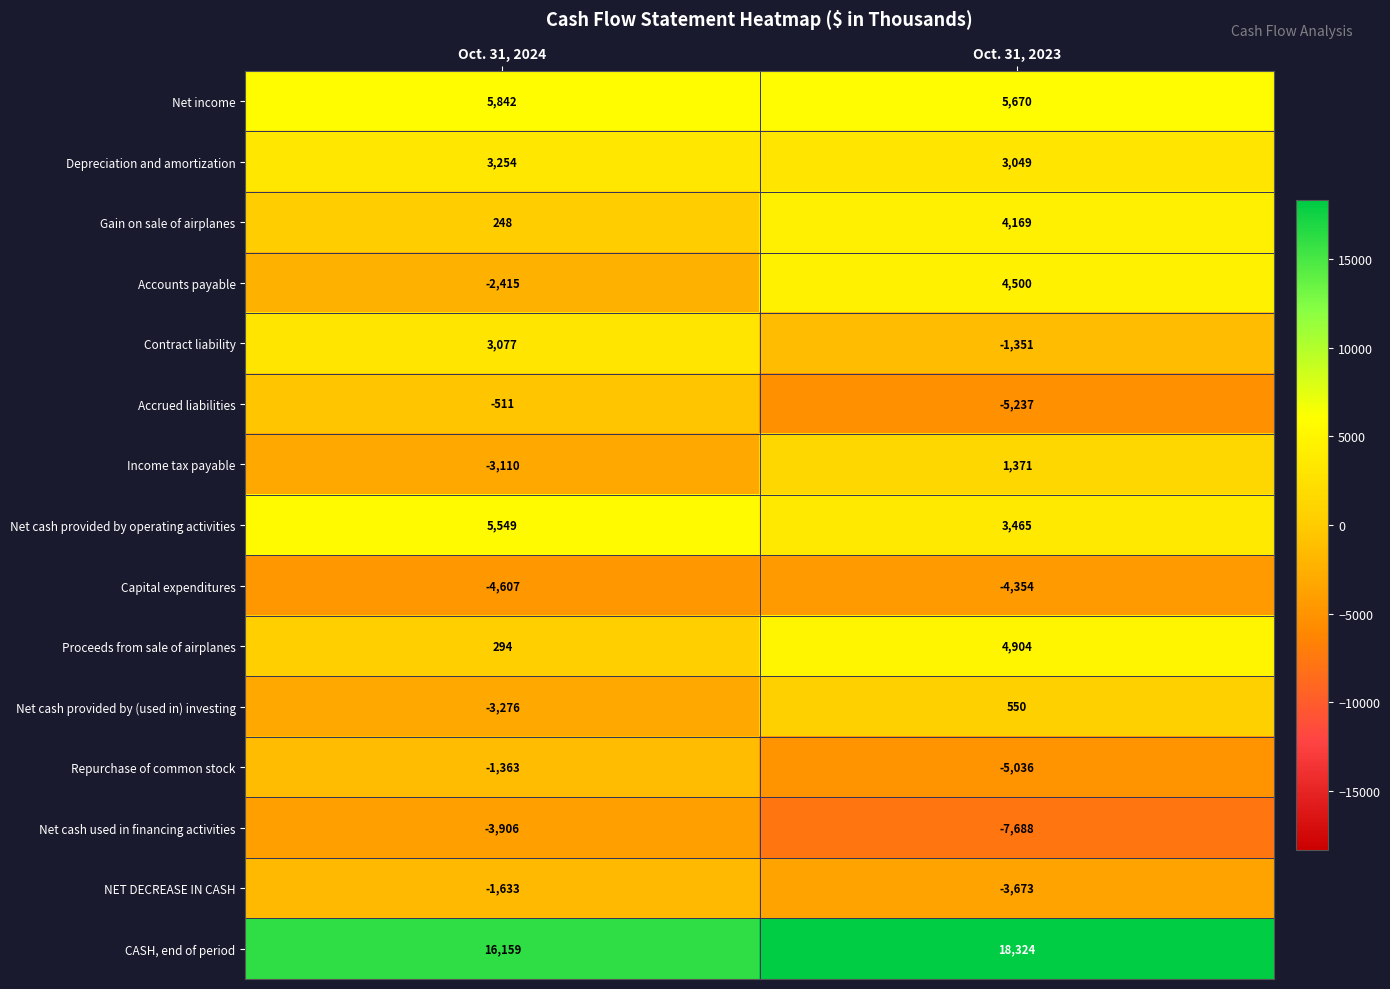

What is the difference between the highest and lowest values at Oct. 31, 2024?

20766